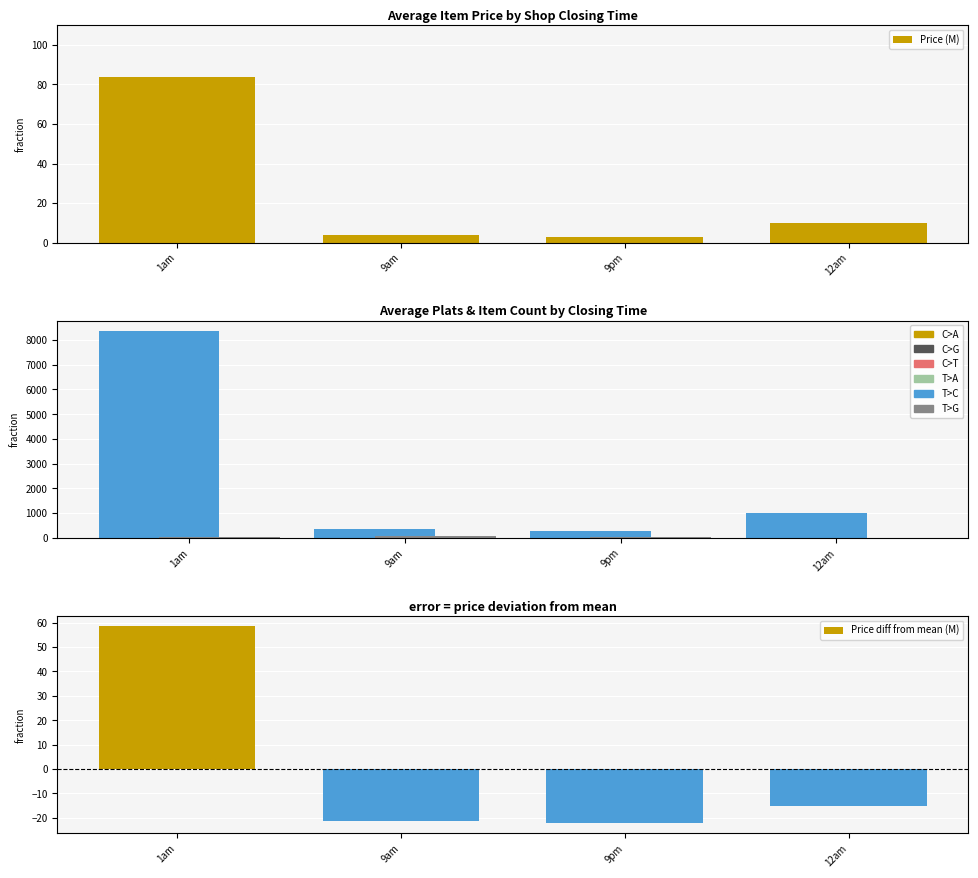

What is the total value across all series at 9am?

426.2